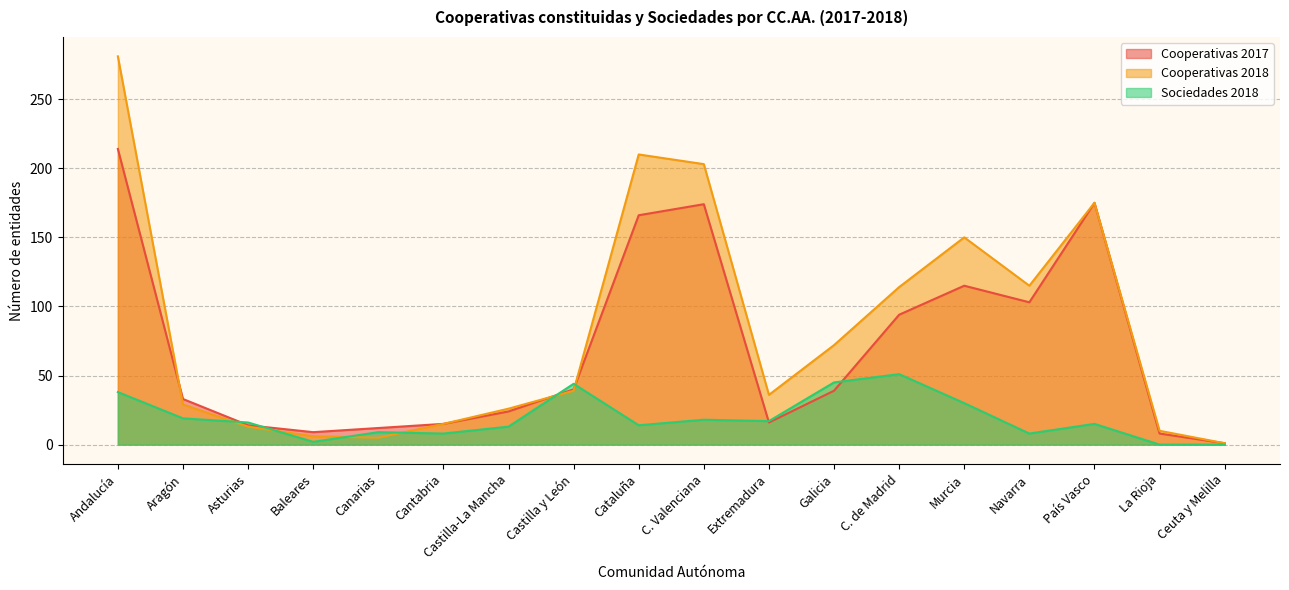

Is it true that Cooperativas 2017 equals 1 at Ceuta y Melilla?

True